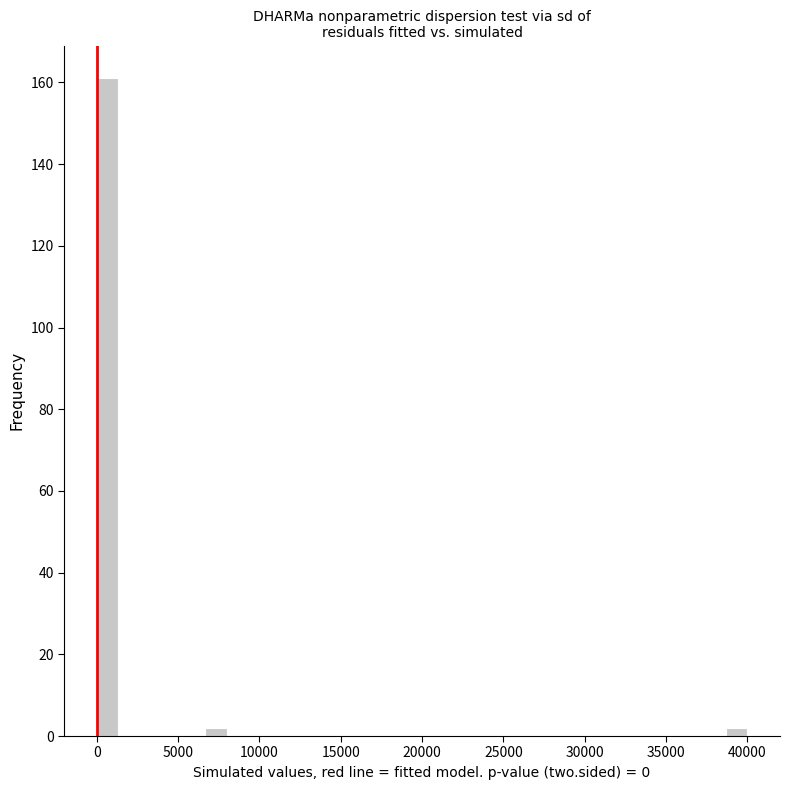

Read against the x-axis, roughly where is the centre of the tallest bar?

500